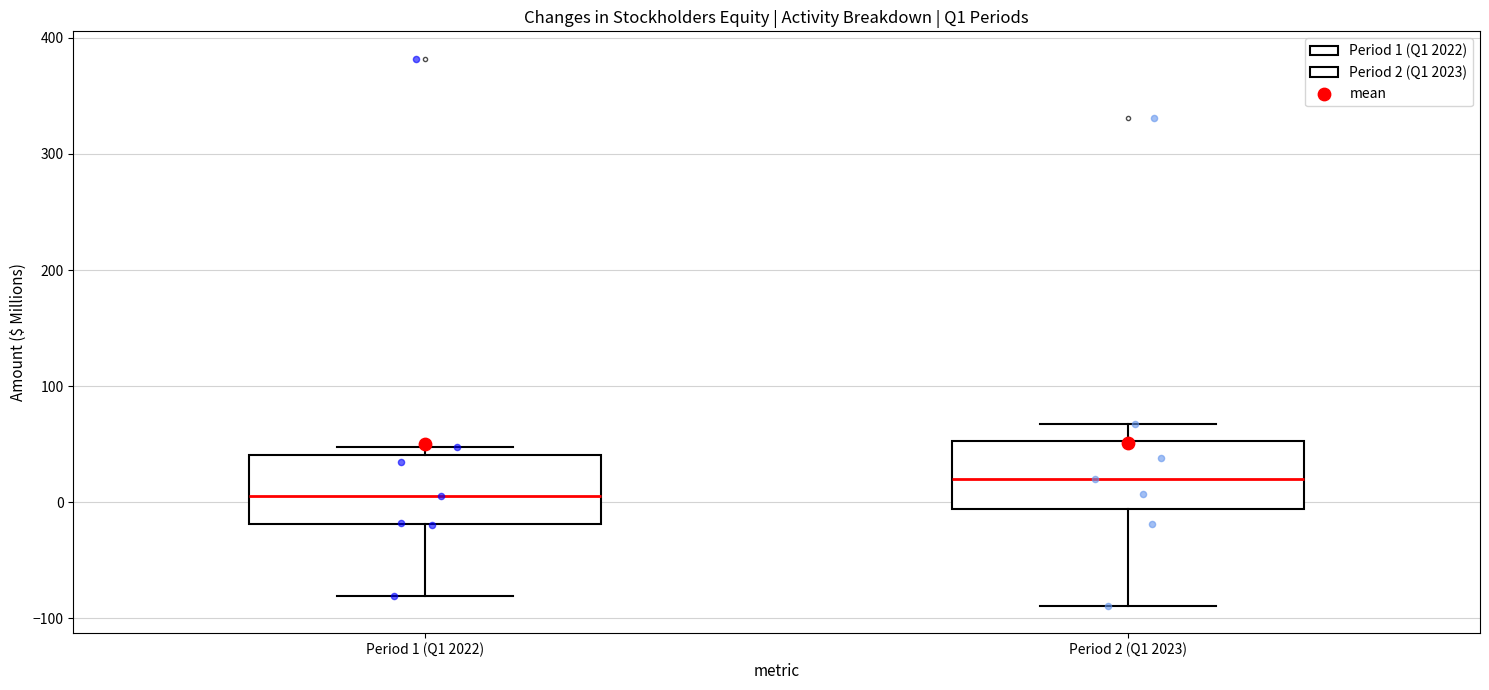

Where does the median line of the box for Period 1 (Q1 2022) sit on the y-axis? The values are not printed on the chart, so give them approximately, as read against the axis.

10